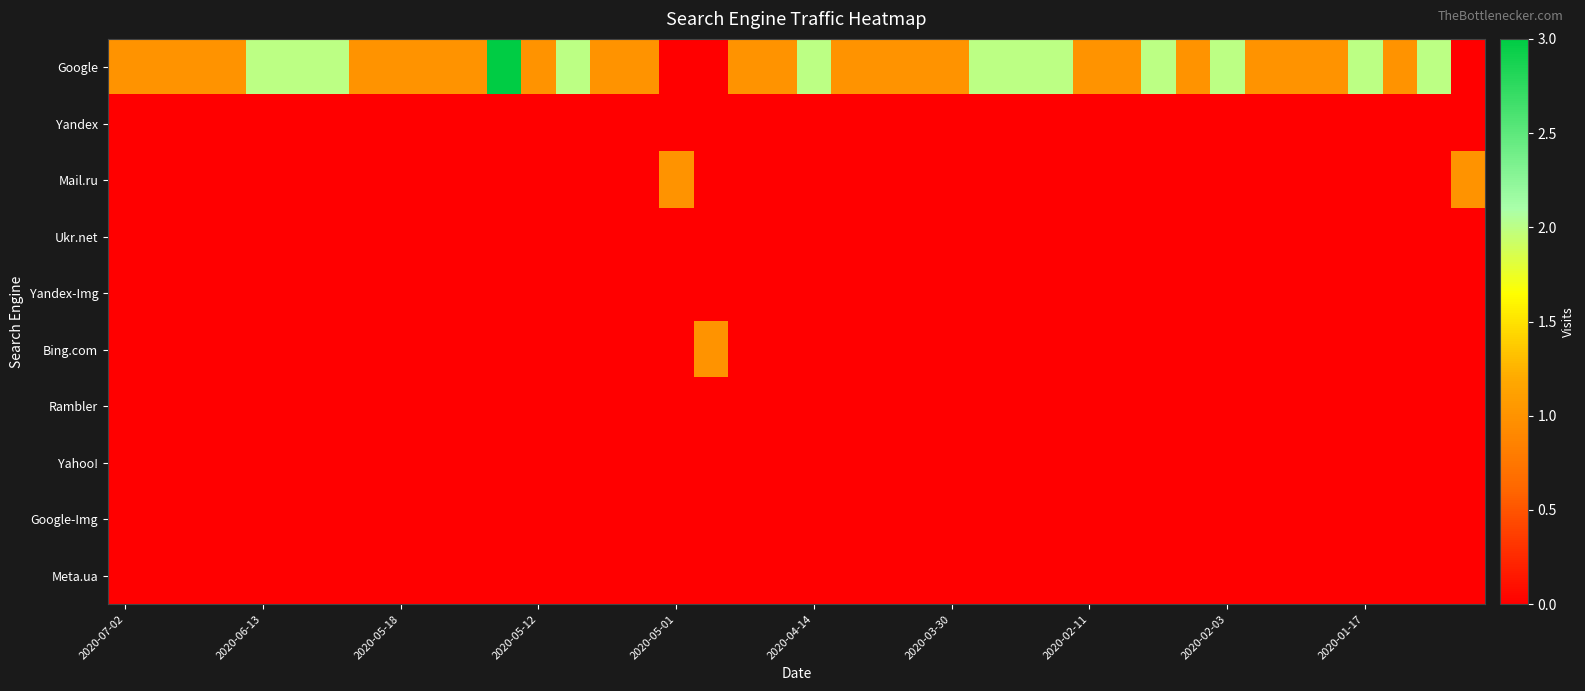

Which series has the largest total across all categories?

Google